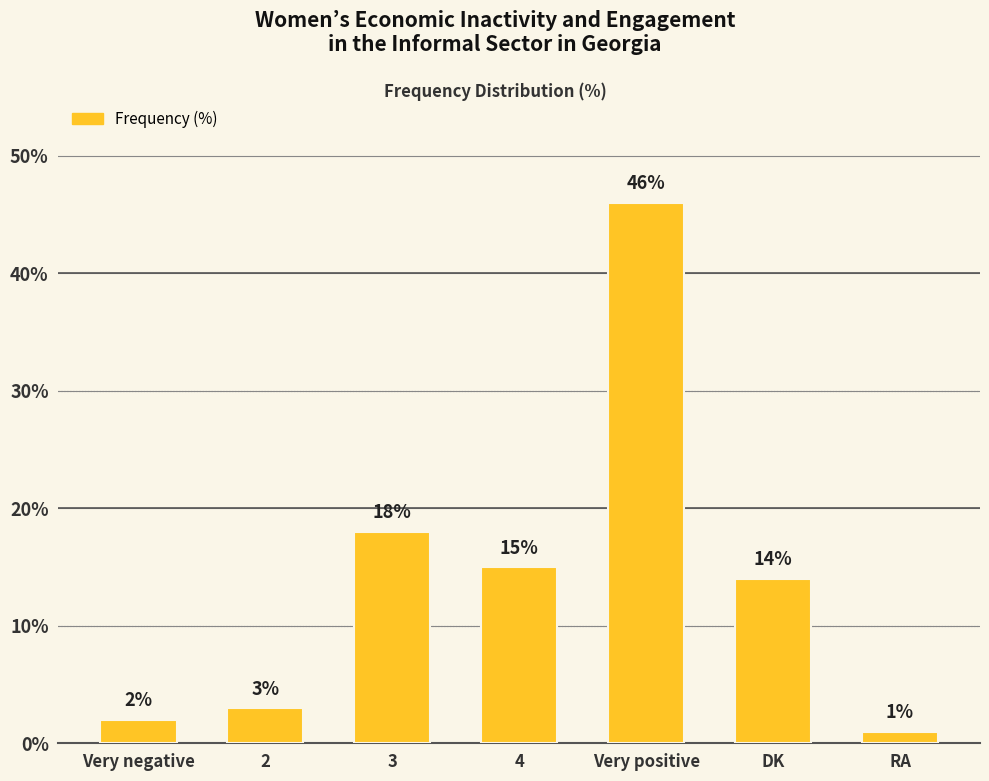

What is the difference between the second highest and minimum values?

17